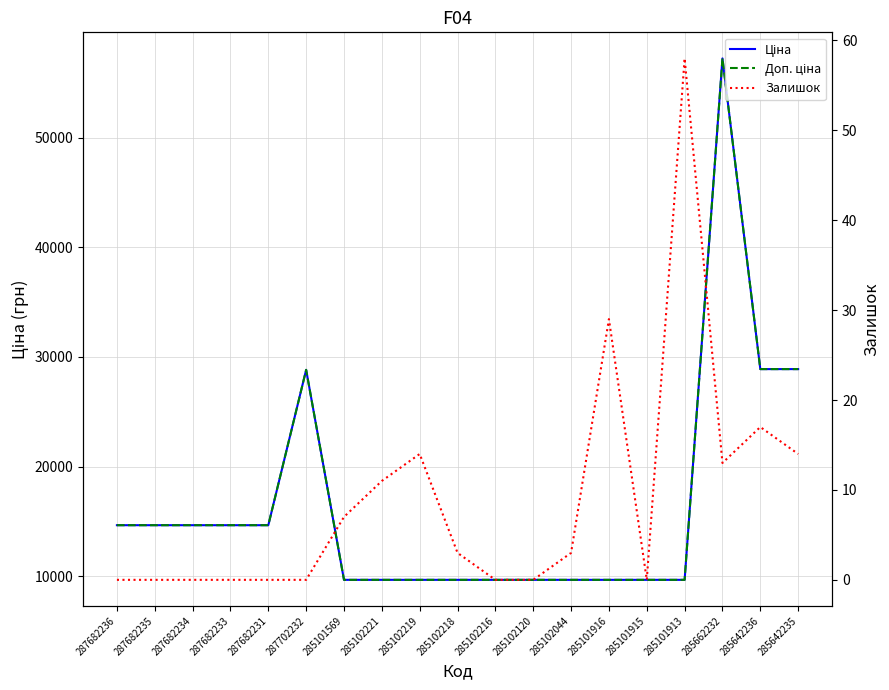

Is it true that Доп. ціна equals 8971.3 at 287682236?

False